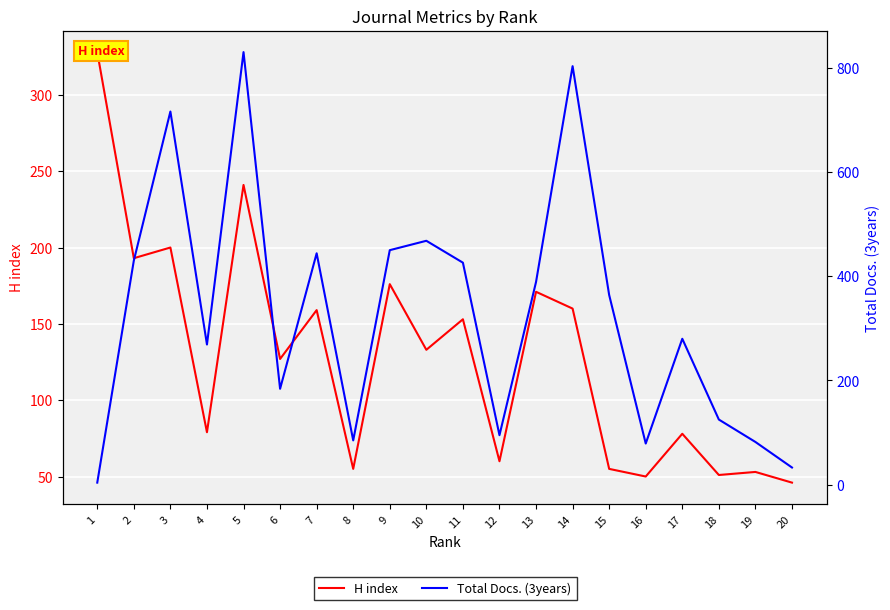

At which category does the chart reach its peak across all series?

5